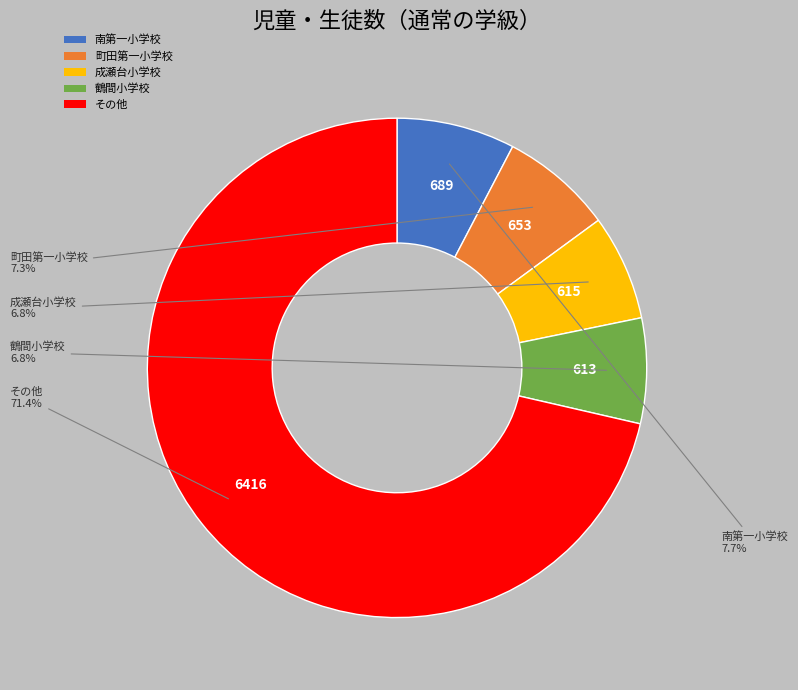

Does 町田第一小学校 represent more than half of the total?

No